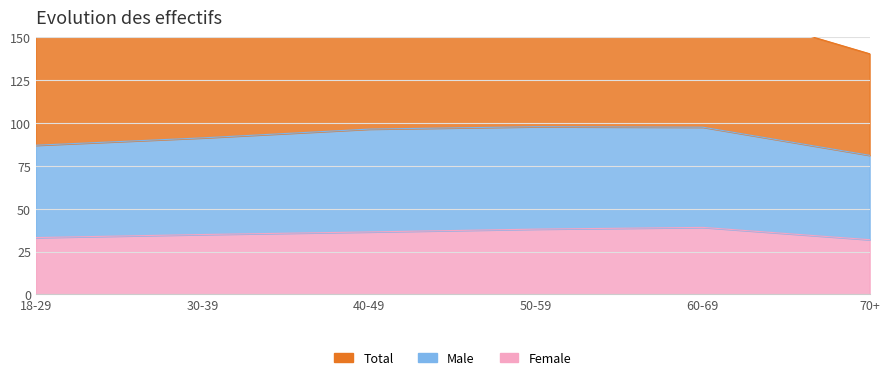

True or false: Female and Total intersect in this chart.

False